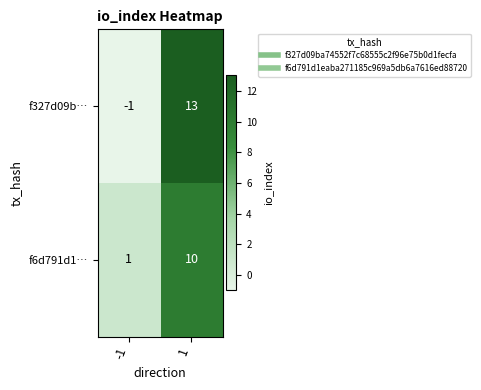

What is the difference between the highest and lowest values at 1?

3